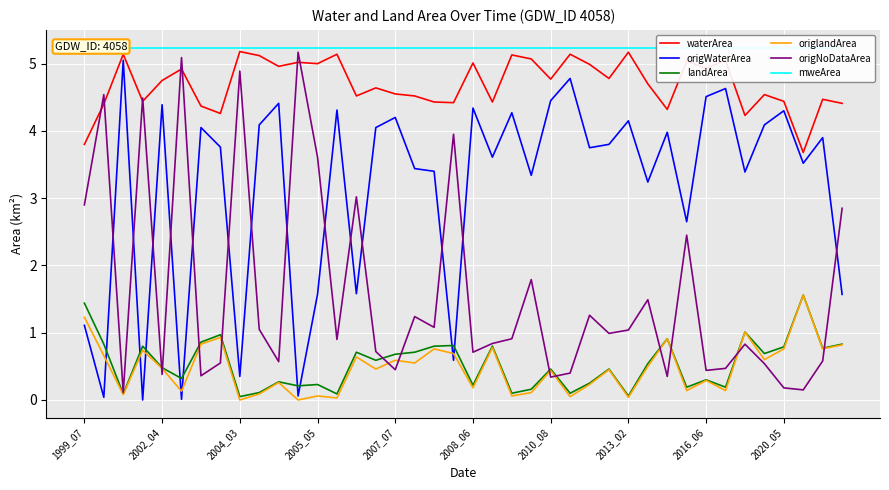

How many data points in origWaterArea are above 3?

29